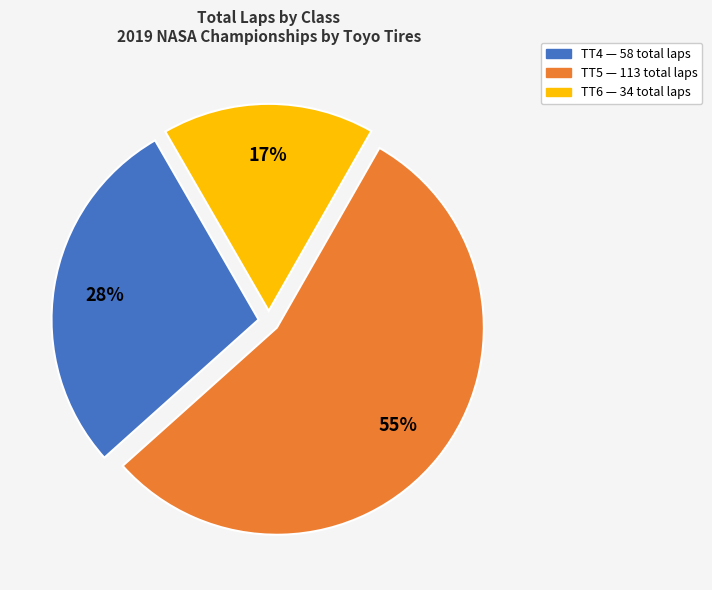

Which slice is the smallest?

TT6